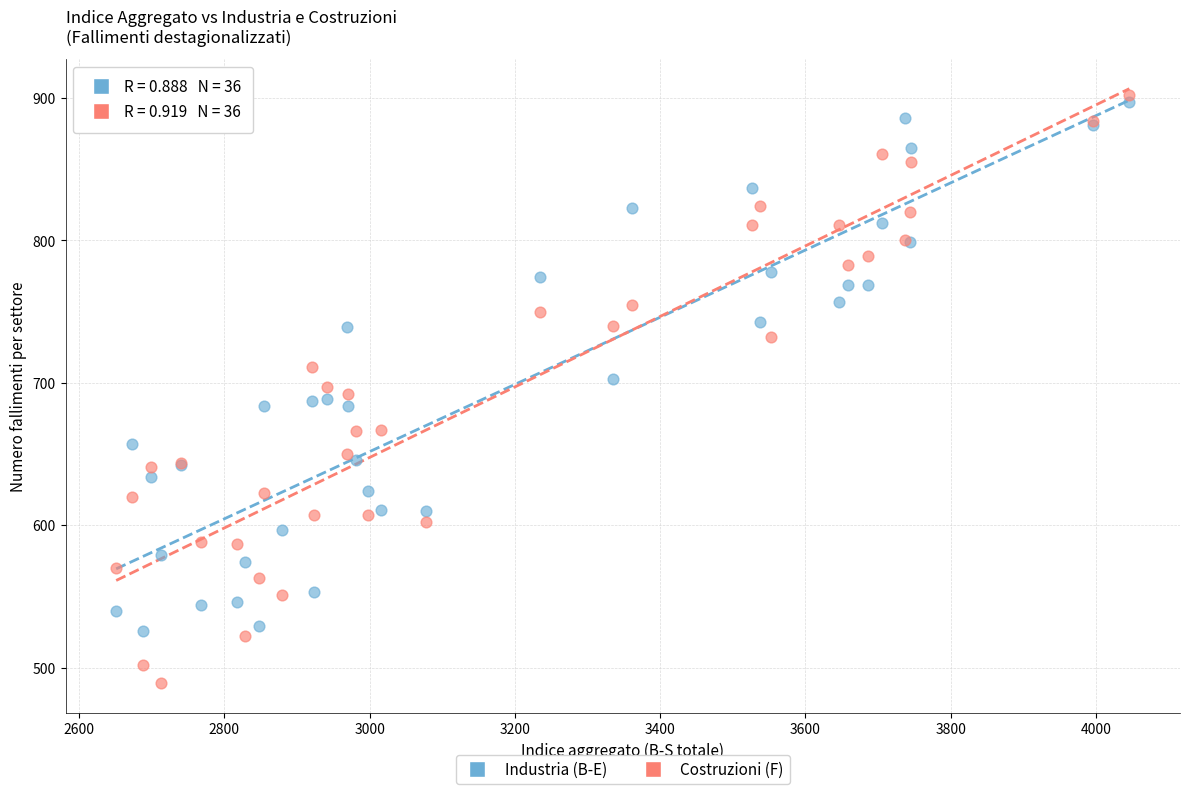

Which series reaches the minimum Y coordinate?

Costruzioni (F)